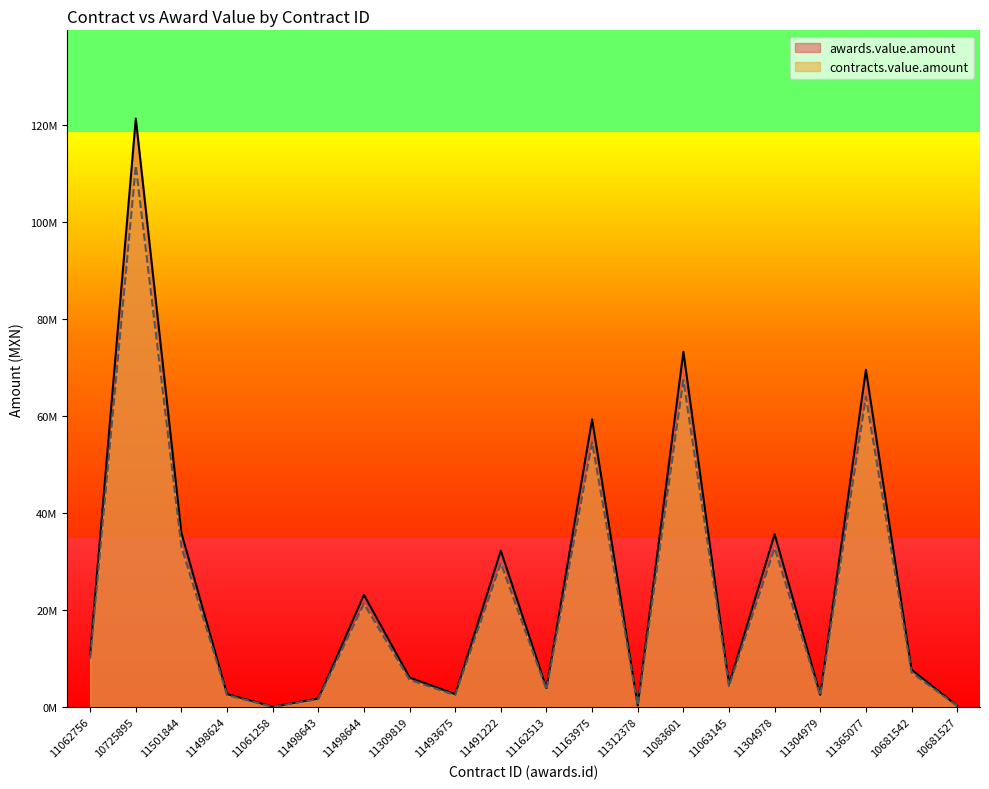

True or false: contracts.value.amount and awards.value.amount cross at least once.

False